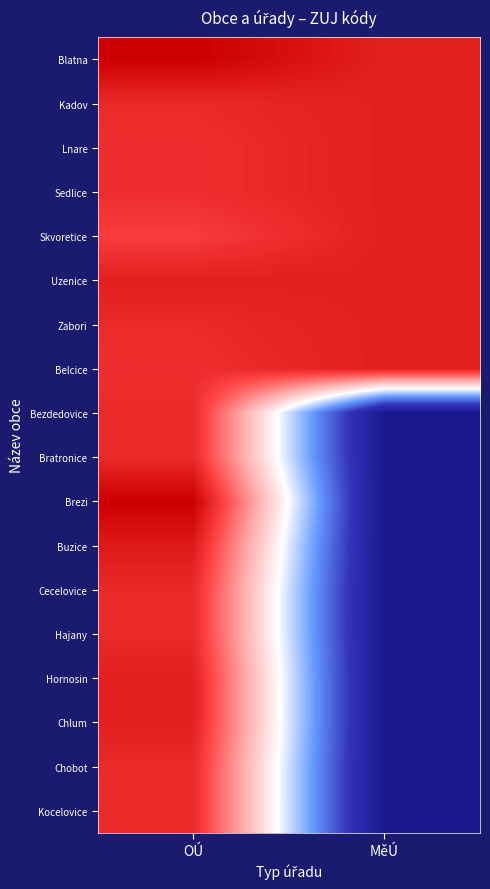

Reading left to right, what are all the values shown in this chart?

Blatna: OÚ=1.0	MěÚ=0.9
Kadov: OÚ=0.9	MěÚ=0.9
Lnare: OÚ=0.9	MěÚ=0.9
Sedlice: OÚ=0.9	MěÚ=0.9
Skvoretice: OÚ=0.9	MěÚ=0.9
Uzenice: OÚ=0.9	MěÚ=0.9
Zabori: OÚ=0.9	MěÚ=0.9
Belcice: OÚ=0.9	MěÚ=0.9
Bezdedovice: OÚ=0.9	MěÚ=0.0
Bratronice: OÚ=0.9	MěÚ=0.0
Brezi: OÚ=1.0	MěÚ=0.0
Buzice: OÚ=0.9	MěÚ=0.0
Cecelovice: OÚ=0.9	MěÚ=0.0
Hajany: OÚ=0.9	MěÚ=0.0
Hornosin: OÚ=0.9	MěÚ=0.0
Chlum: OÚ=0.9	MěÚ=0.0
Chobot: OÚ=0.9	MěÚ=0.0
Kocelovice: OÚ=0.9	MěÚ=0.0